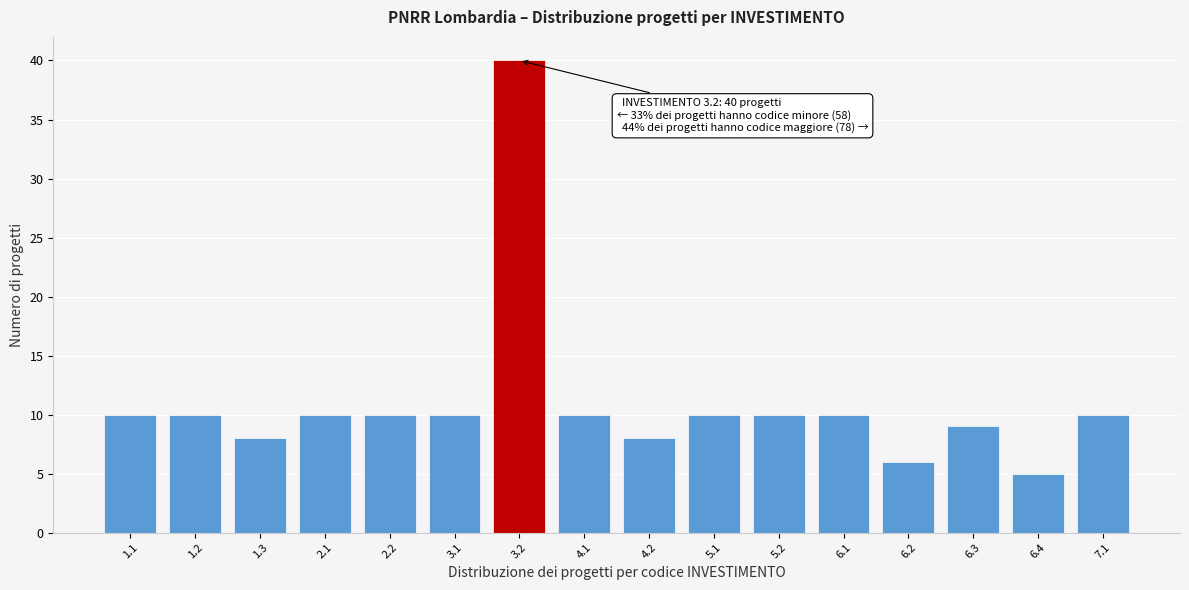

Reading left to right, what are all the values shown in this chart?

10	10	8	10	10	10	40	10	8	10	10	10	6	9	5	10